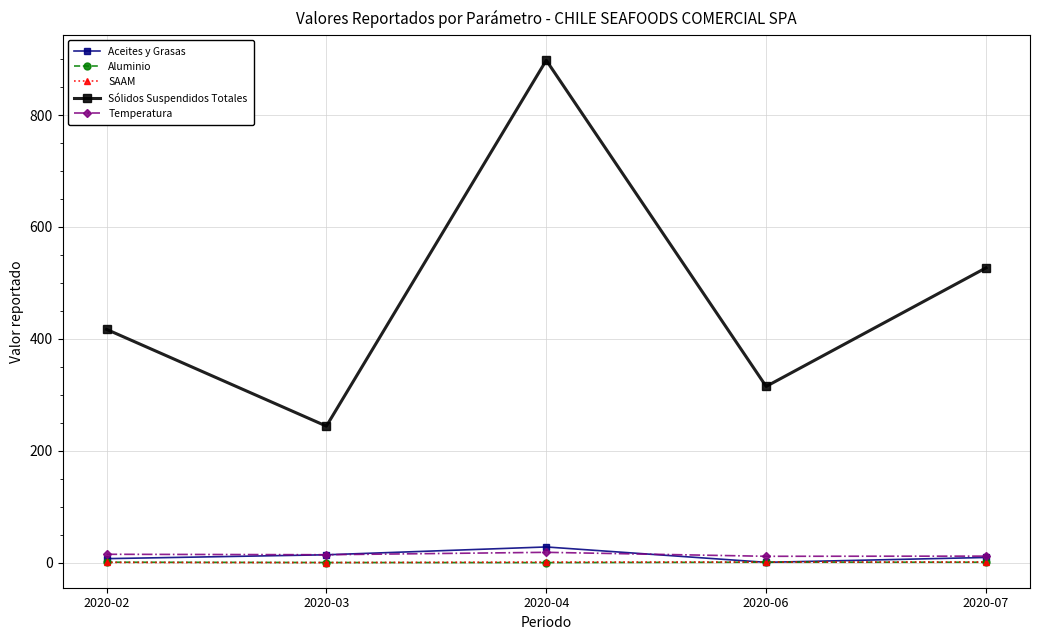

Which category has the lowest value in the Sólidos Suspendidos Totales series?

2020-03